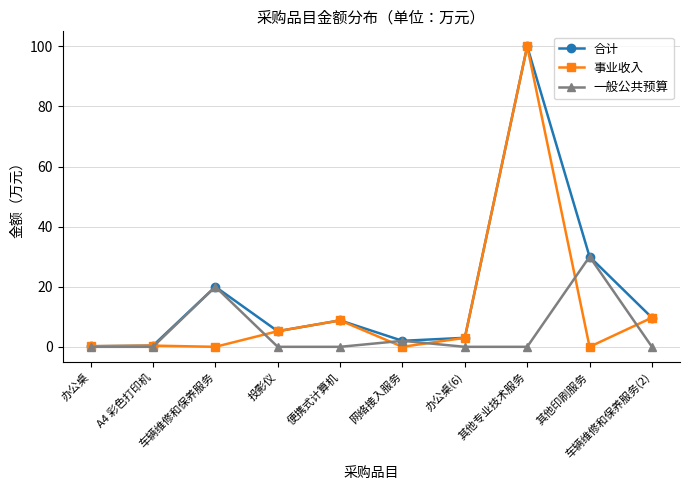

Is this an area chart (filled region under the line)?

No